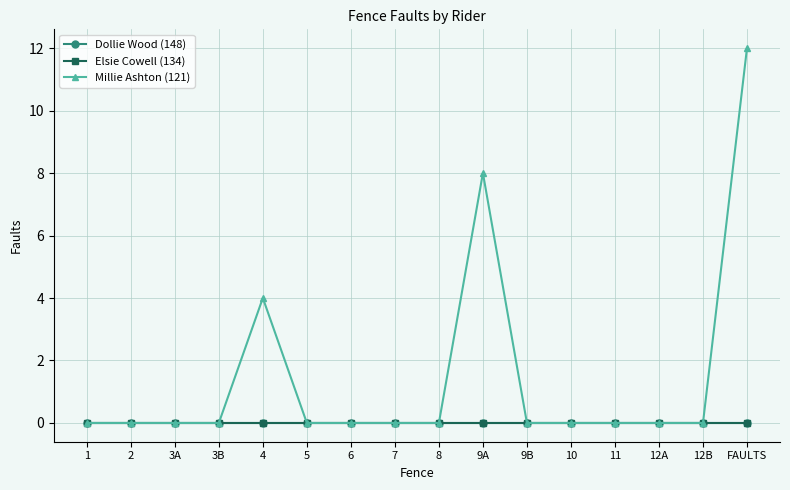

Does the chart have visible grid lines?

Yes